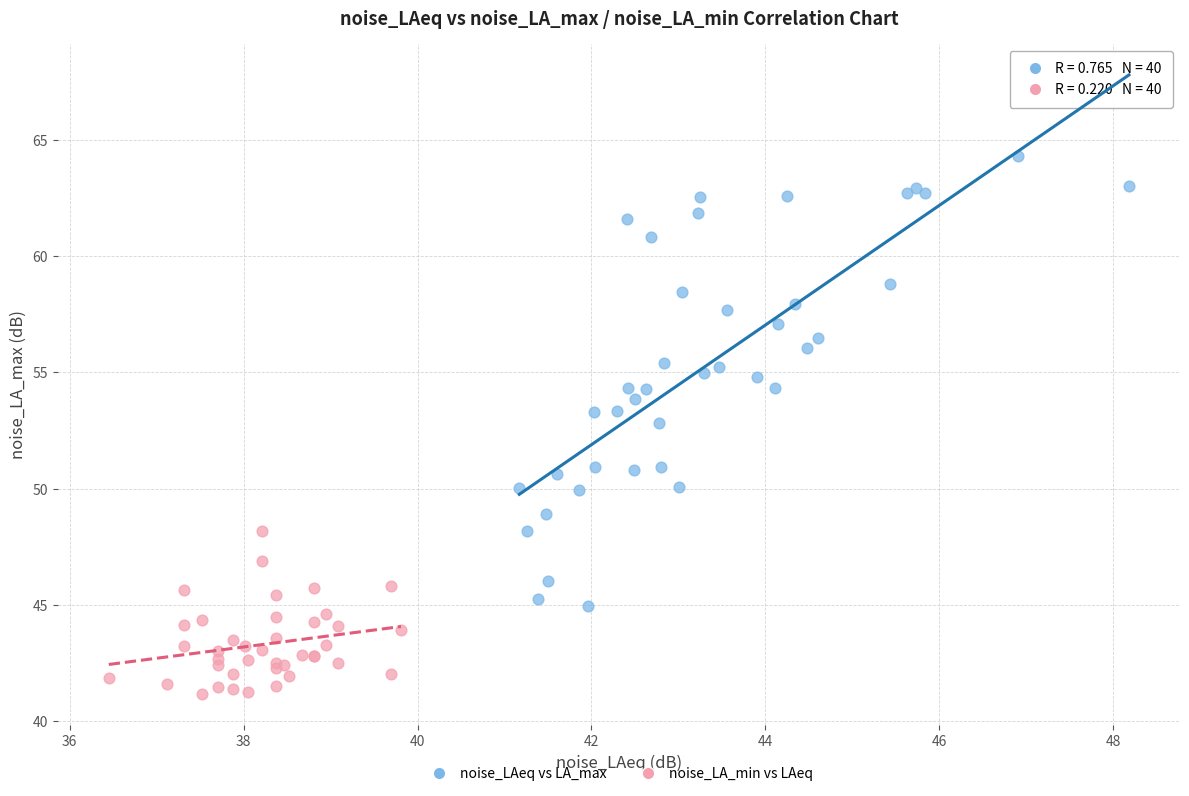

Which series contains the lowest Y value?

noise_LA_min vs LAeq